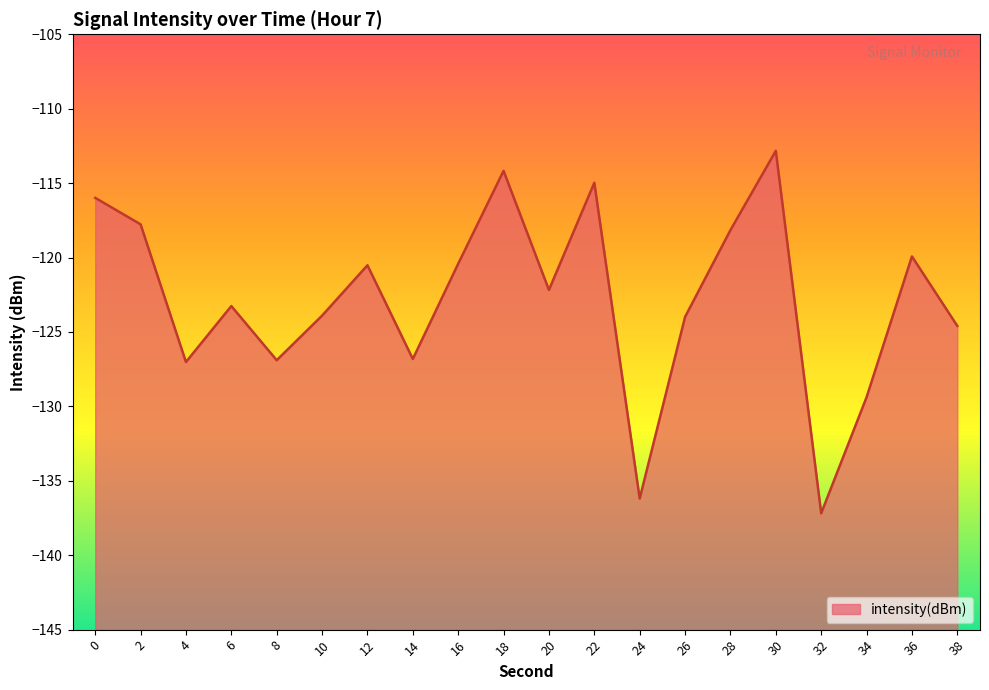

Rank the categories by value from lowest to highest.

32, 24, 34, 4, 8, 14, 38, 26, 10, 6, 20, 12, 16, 36, 28, 2, 0, 22, 18, 30